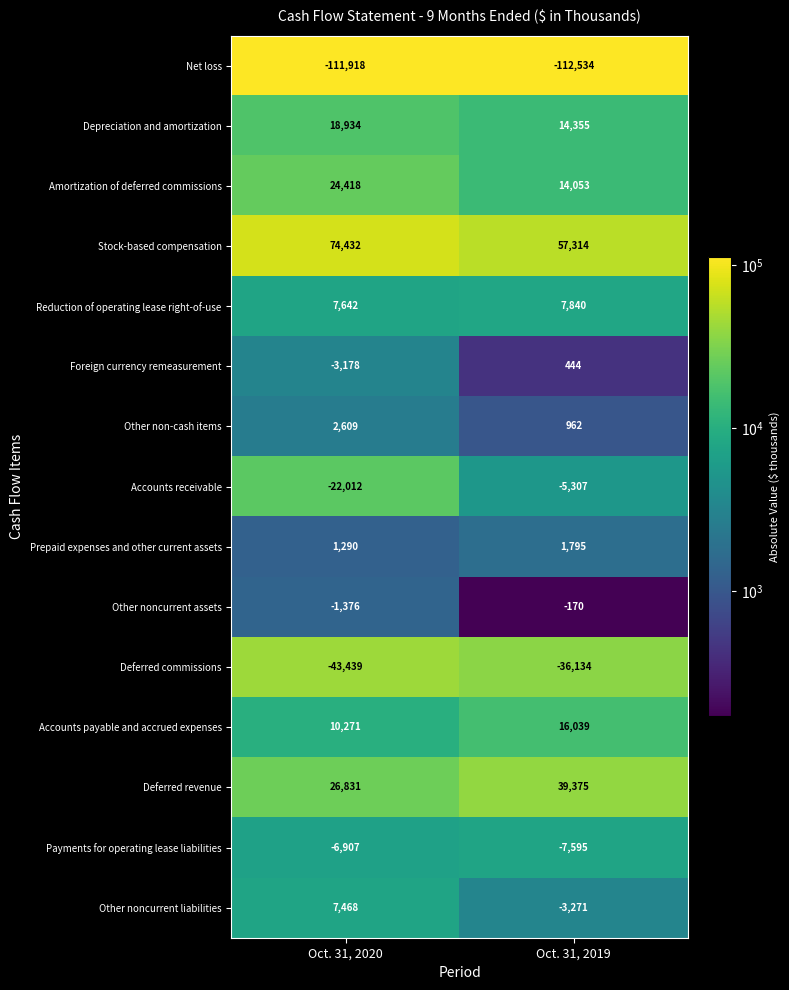

What is the sum of the Accounts payable and accrued expenses values at Oct. 31, 2020 and Oct. 31, 2019?

26310